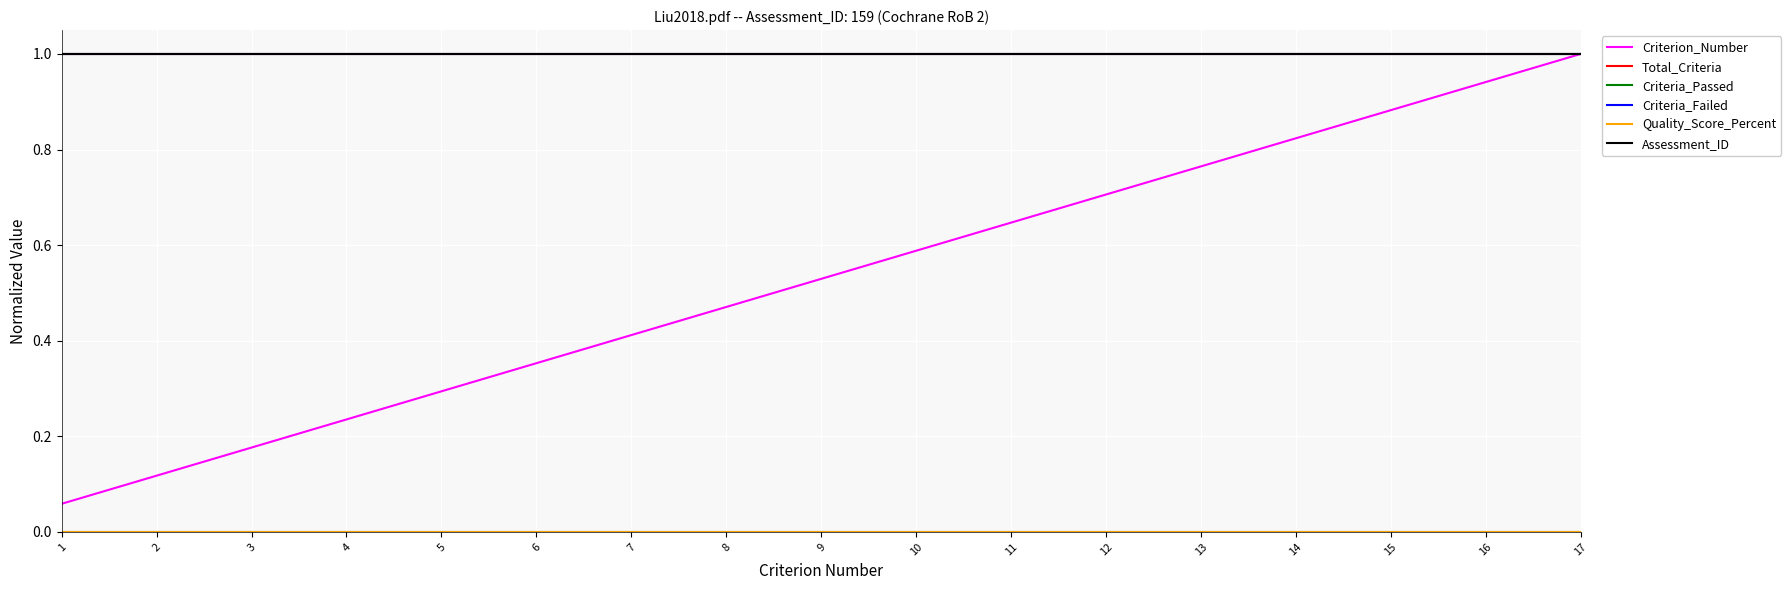

Is it true that Criterion_Number equals 0.2 at 3?

False